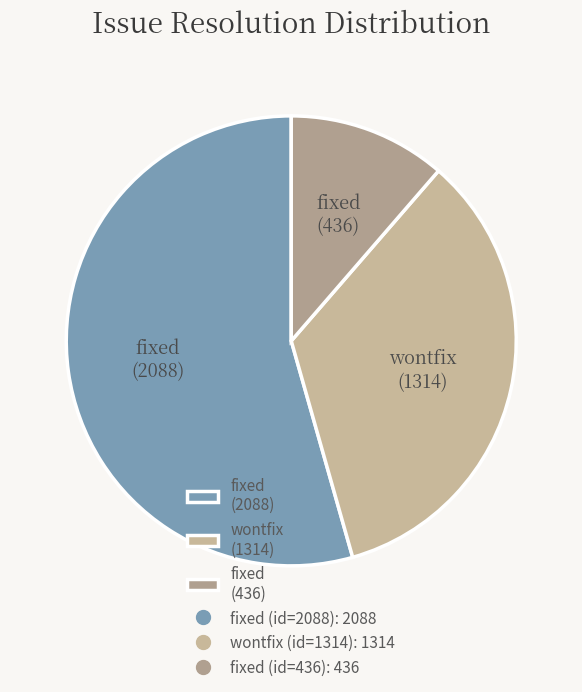

The wontfix (1314) slice represents 48% of the pie. True or false?

False